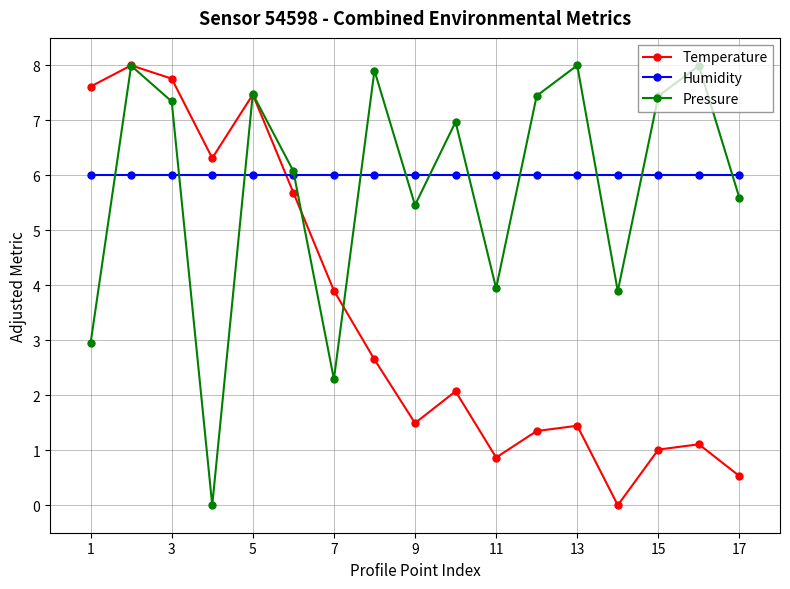

What is the sum of all Pressure values?

98.8